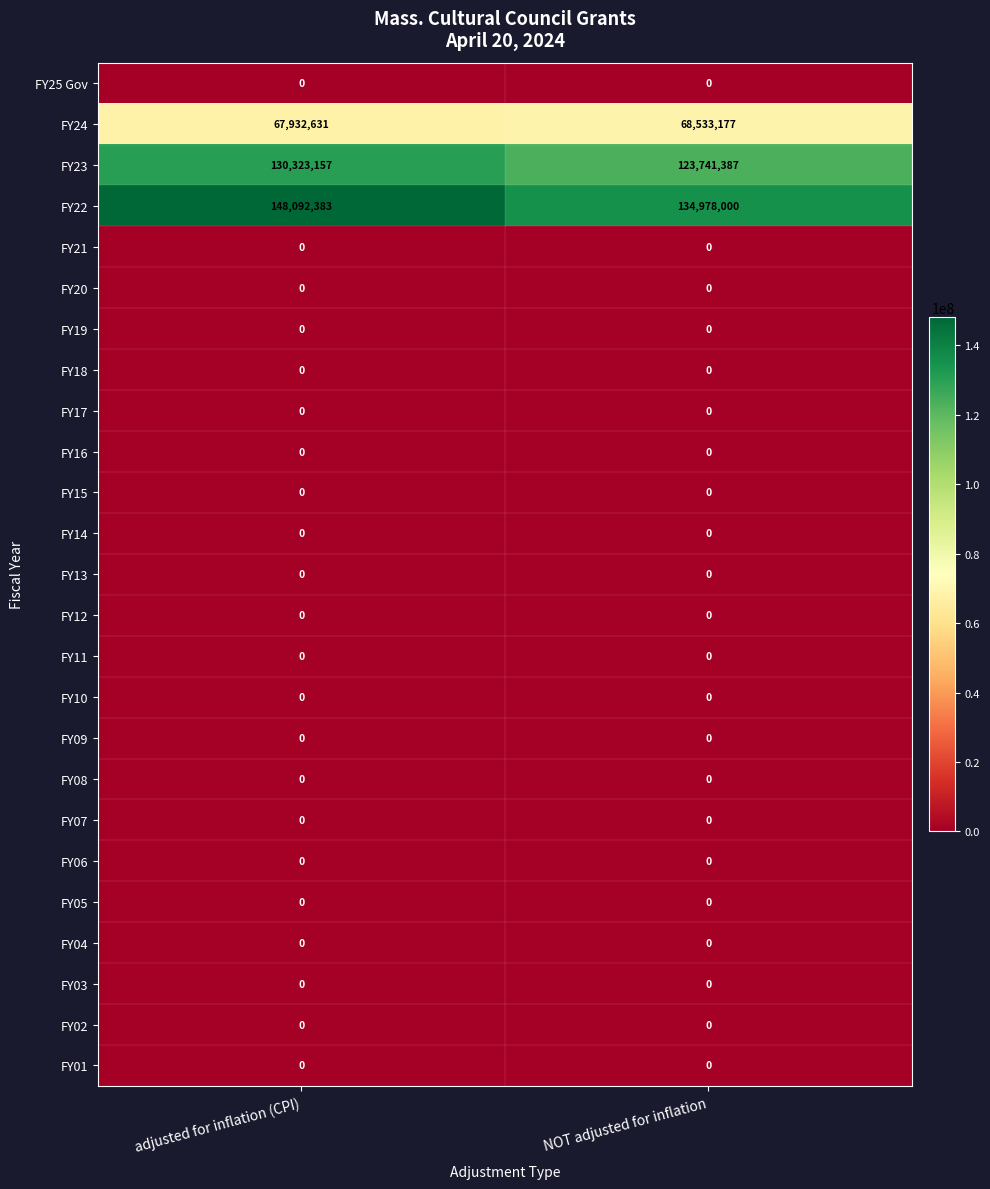

What is the difference between the FY24 values at adjusted for inflation (CPI) and NOT adjusted for inflation?

600546